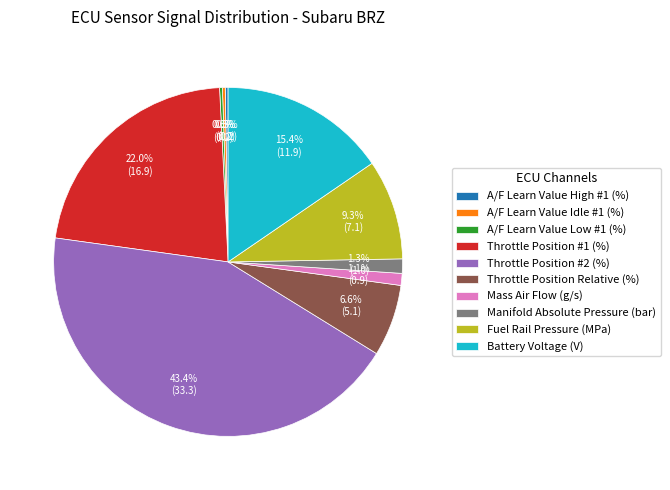

Do Throttle Position Relative (%) and Mass Air Flow (g/s) together represent more than half of the pie?

No